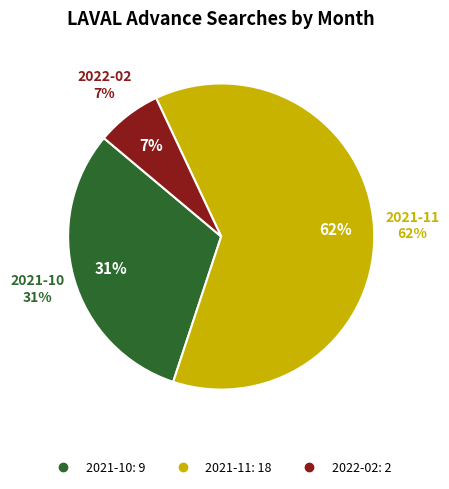

What portion of the pie excludes 2022-02?

93.1%